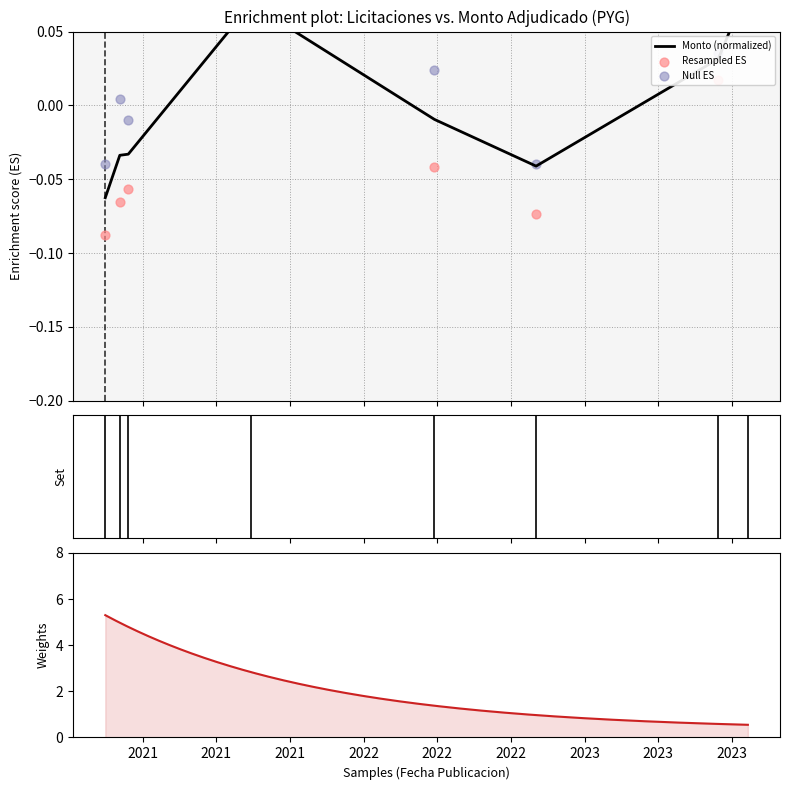

What is the change in value from 2020-11-23 to 2023-09-27?

+0.1